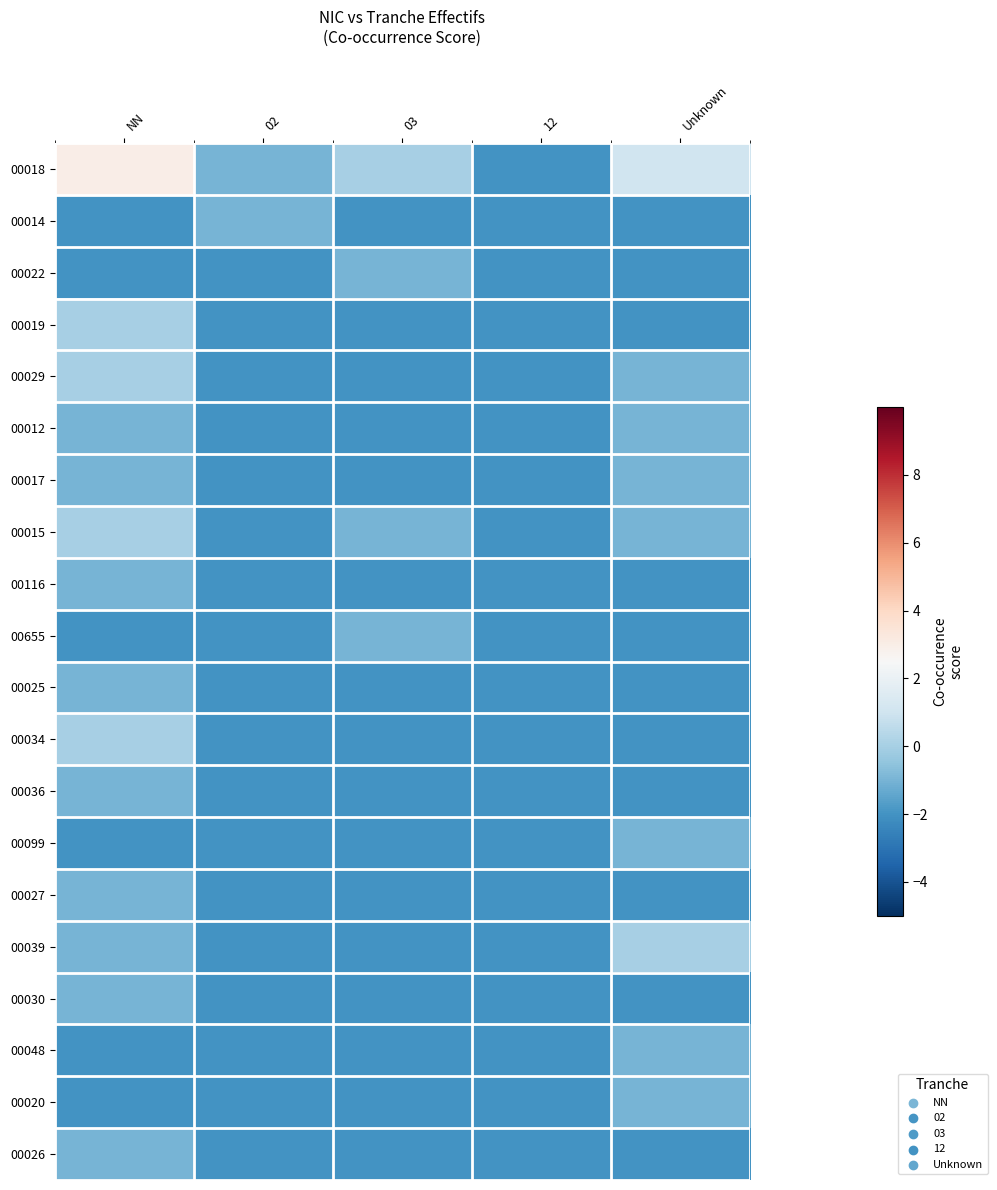

Reading right to left, list all the values displayed in this chart.

00018: Unknown=1	12=-2	03=0	02=-1	NN=3
00014: Unknown=-2	12=-2	03=-2	02=-1	NN=-2
00022: Unknown=-2	12=-2	03=-1	02=-2	NN=-2
00019: Unknown=-2	12=-2	03=-2	02=-2	NN=0
00029: Unknown=-1	12=-2	03=-2	02=-2	NN=0
00012: Unknown=-1	12=-2	03=-2	02=-2	NN=-1
00017: Unknown=-1	12=-2	03=-2	02=-2	NN=-1
00015: Unknown=-1	12=-2	03=-1	02=-2	NN=0
00116: Unknown=-2	12=-2	03=-2	02=-2	NN=-1
00655: Unknown=-2	12=-2	03=-1	02=-2	NN=-2
00025: Unknown=-2	12=-2	03=-2	02=-2	NN=-1
00034: Unknown=-2	12=-2	03=-2	02=-2	NN=0
00036: Unknown=-2	12=-2	03=-2	02=-2	NN=-1
00099: Unknown=-1	12=-2	03=-2	02=-2	NN=-2
00027: Unknown=-2	12=-2	03=-2	02=-2	NN=-1
00039: Unknown=0	12=-2	03=-2	02=-2	NN=-1
00030: Unknown=-2	12=-2	03=-2	02=-2	NN=-1
00048: Unknown=-1	12=-2	03=-2	02=-2	NN=-2
00020: Unknown=-1	12=-2	03=-2	02=-2	NN=-2
00026: Unknown=-2	12=-2	03=-2	02=-2	NN=-1